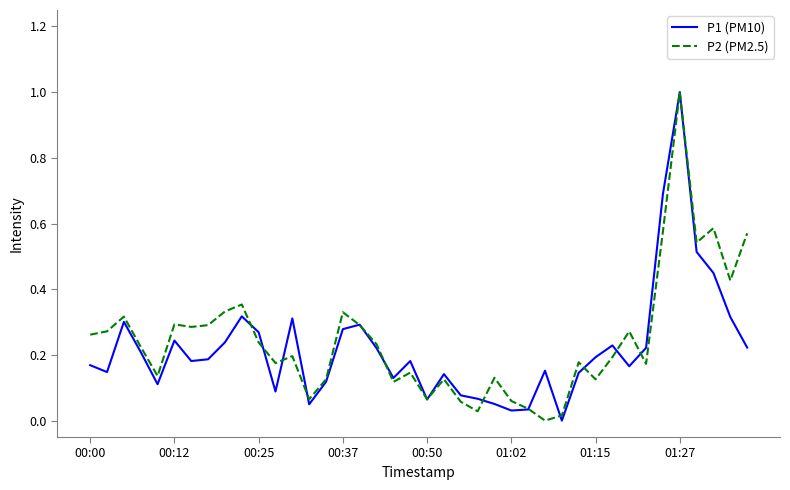

What is the maximum value shown in the chart?

1.0